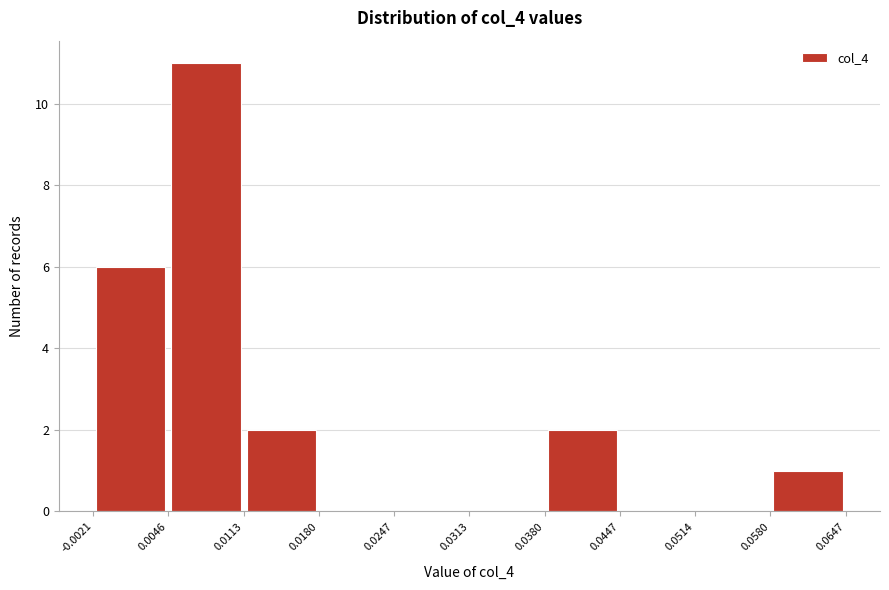

What is the height of the bar covering -0.0021 to 0.0046 on the x-axis? The values are not printed on the chart, so give them approximately, as read against the axis.

6